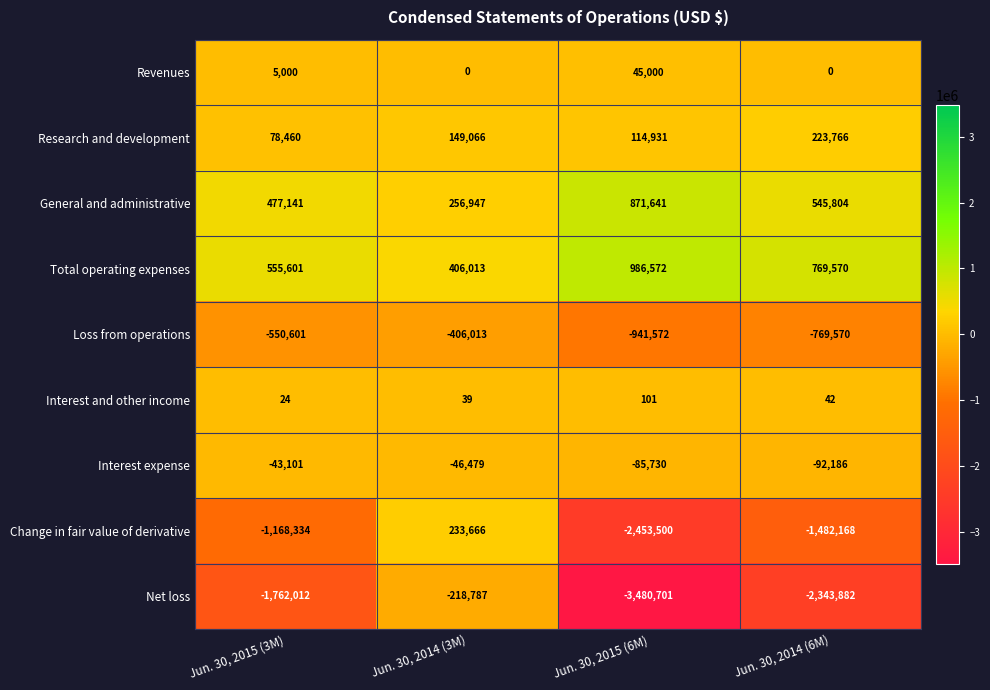

At which category is the sum across all series the highest?

Jun. 30, 2014 (3M)